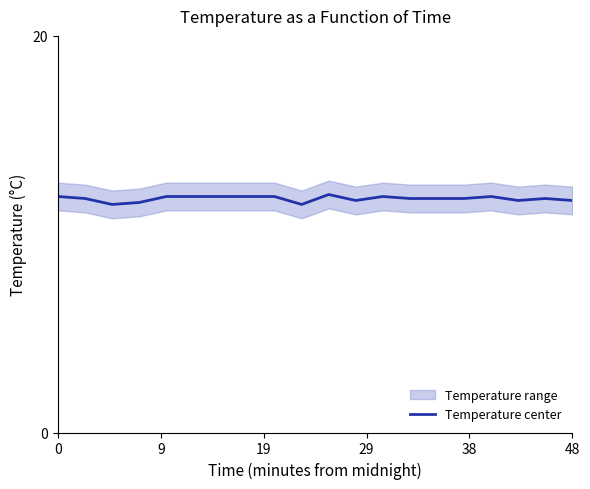

Which category has the highest value across all series?

10